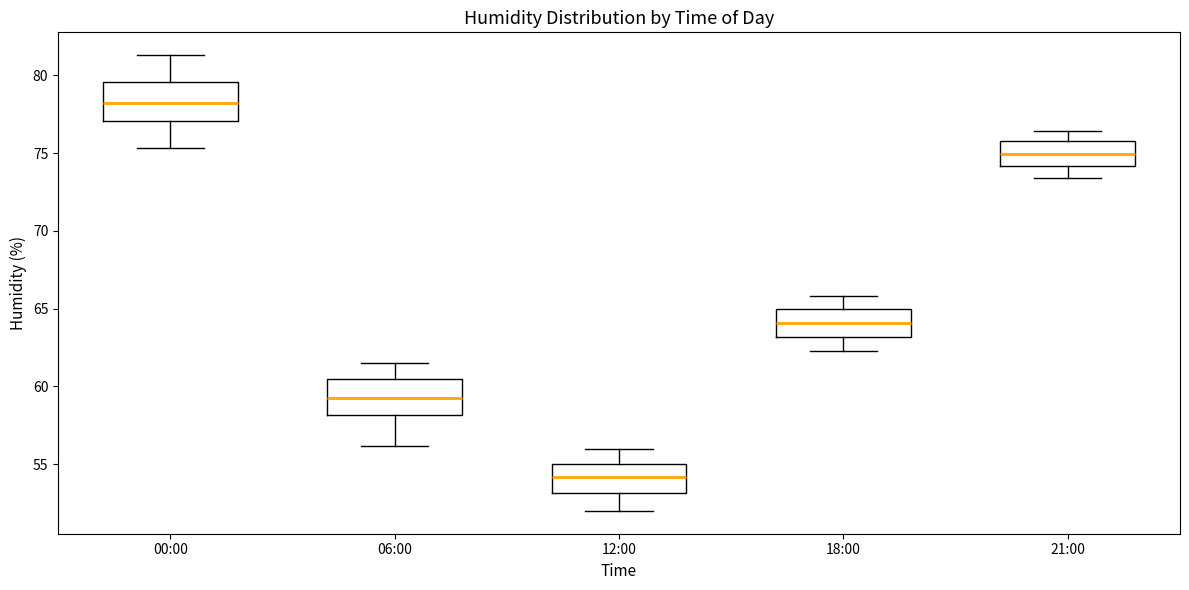

Which box's median line is the highest?

00:00